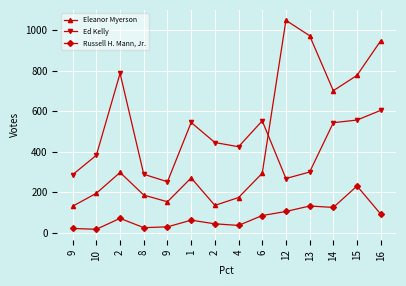

How many lines are shown in the chart?

3